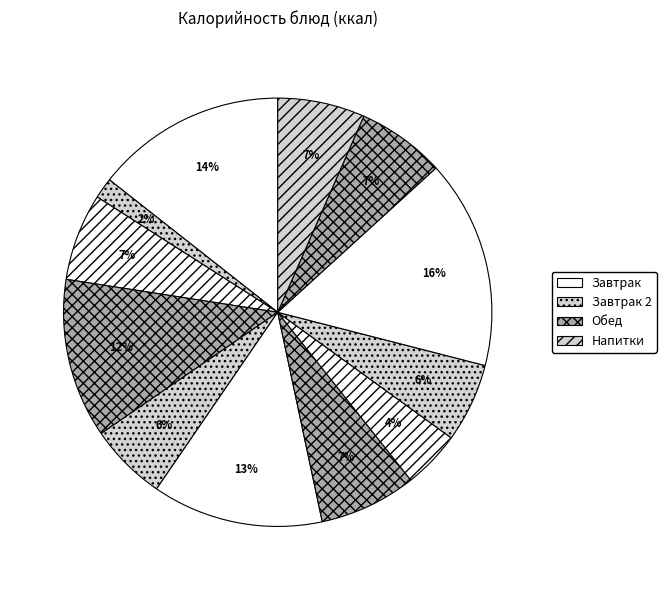

How many segments does this pie chart have?

12